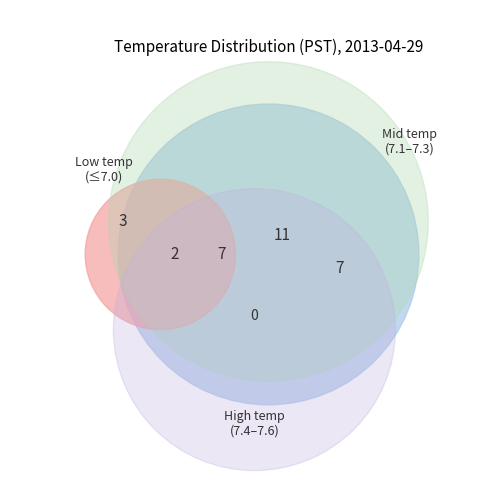

To the nearest percent, what is the average slice percentage?

11%